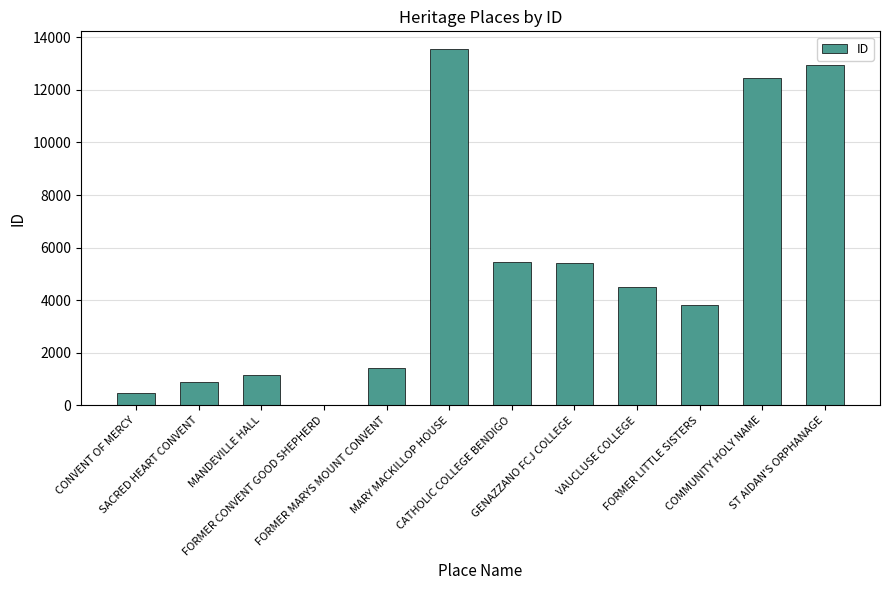

What is the maximum value shown in the chart?

13550